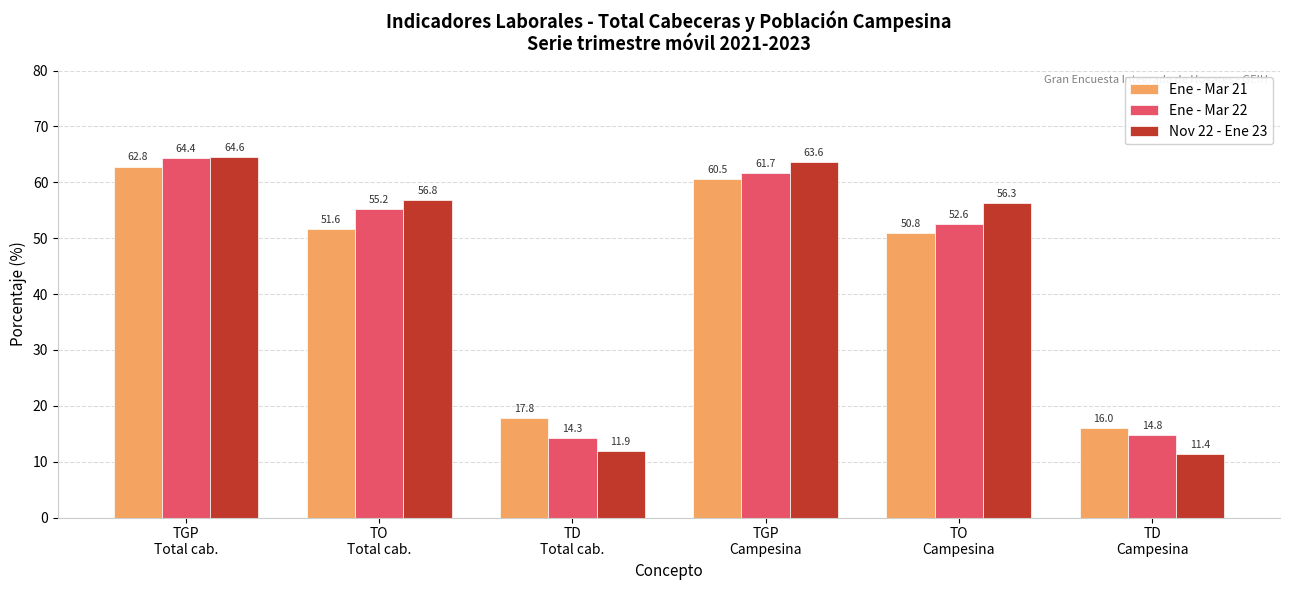

Which series has the largest total across all categories?

Nov 22 - Ene 23